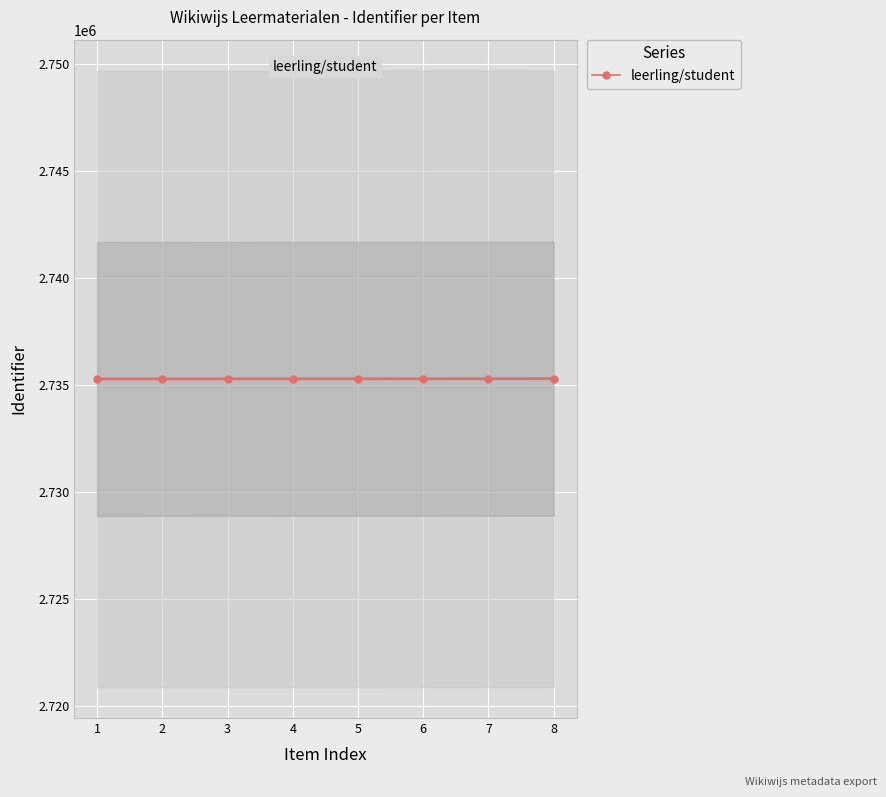

At which category does the chart reach its minimum across all series?

1